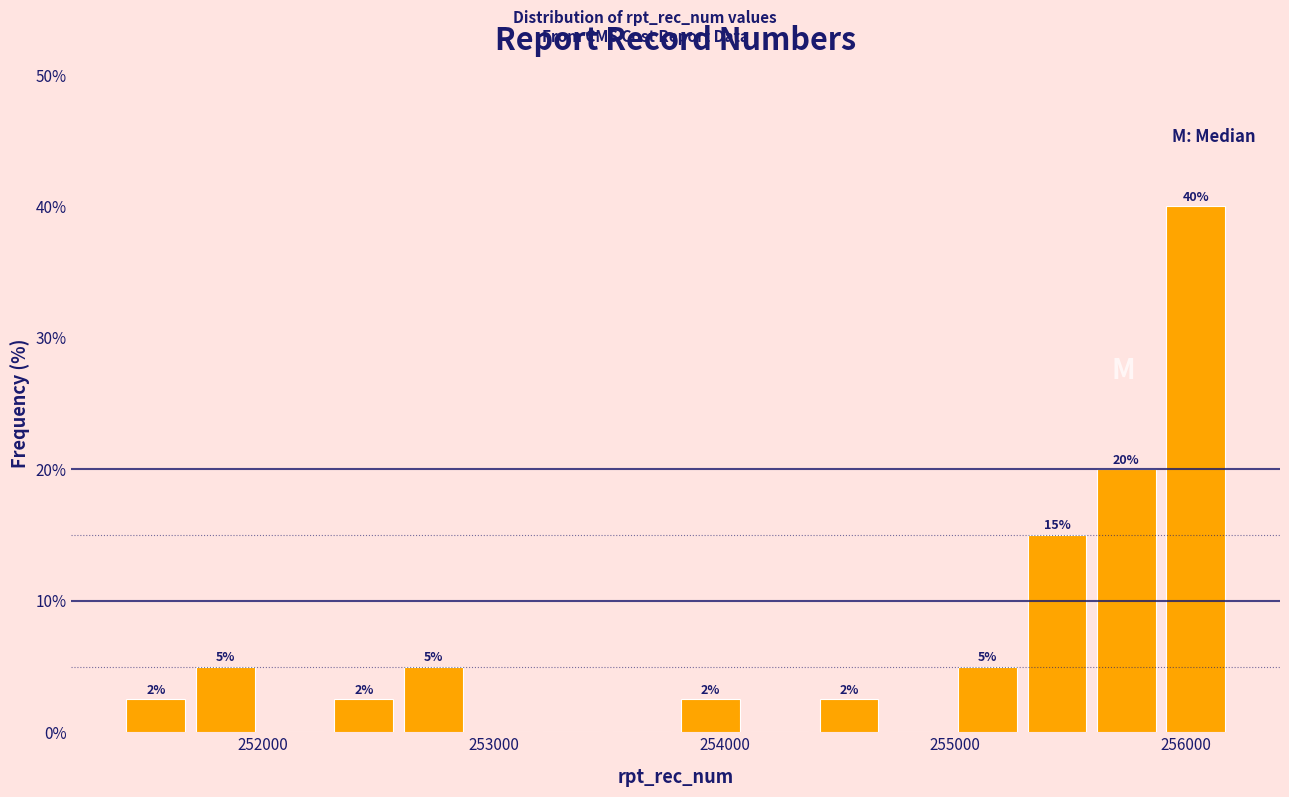

Read against the x-axis, roughly where is the centre of the tallest bar?

256000